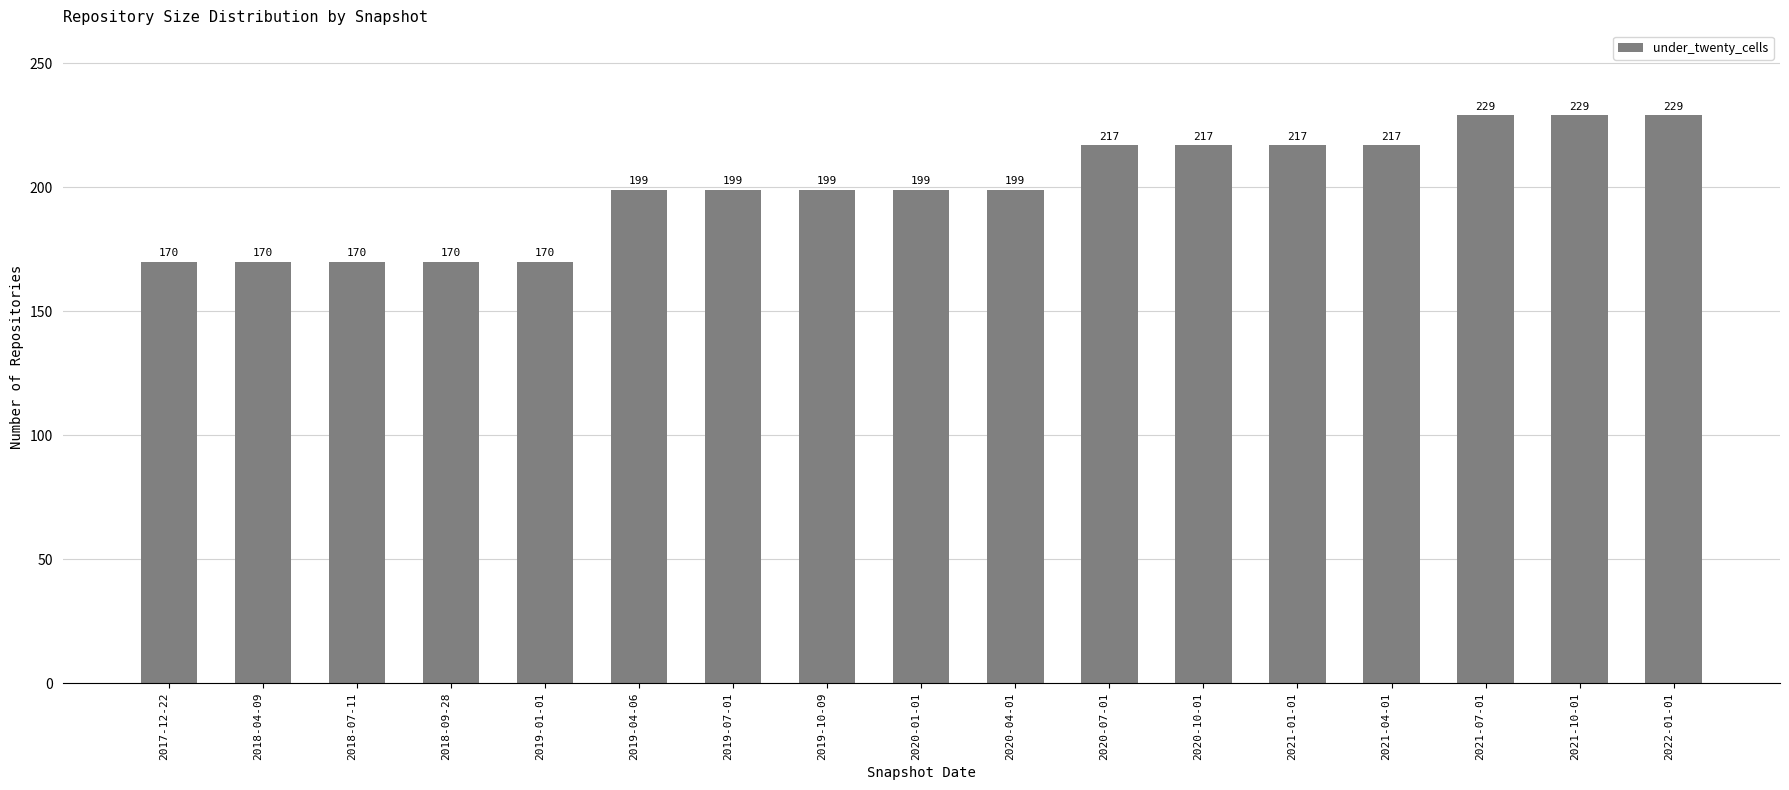

Reading left to right, transcribe all the data shown in this chart.

170	170	170	170	170	199	199	199	199	199	217	217	217	217	229	229	229